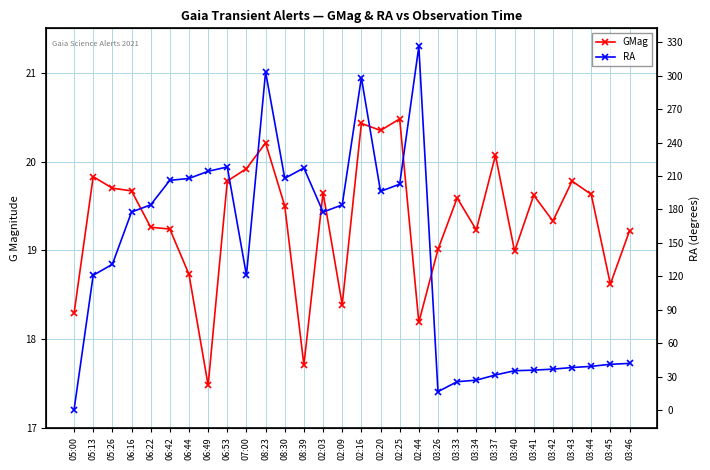

List the series in order of their overall mean, lowest first.

GMag, RA